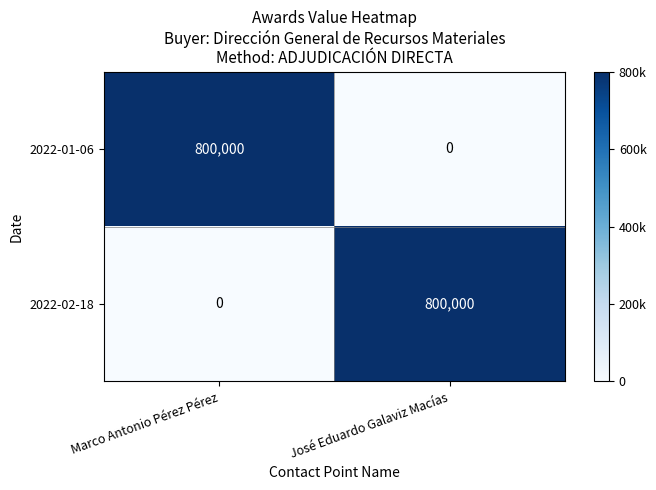

At Marco Antonio Pérez Pérez, list the series in order from largest to smallest.

2022-01-06, 2022-02-18